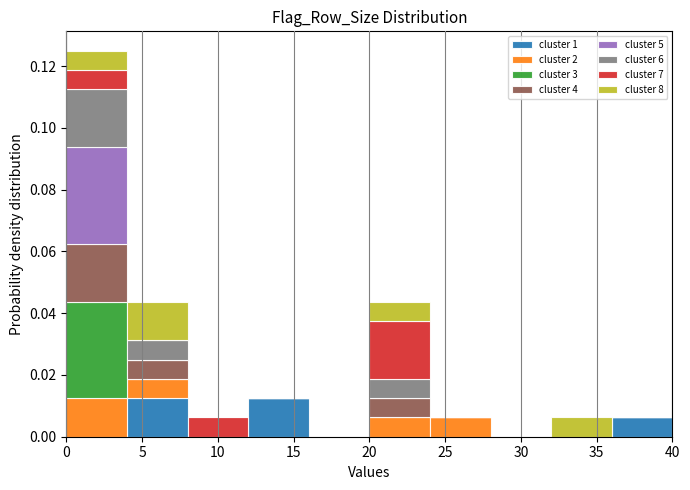

Reading left to right, list every stacked bar in this chart as the range it spans on the x-axis followed by its total height. The values are not printed on the chart, so give them approximately, as read against the axis.

0 to 4: 0.126
4 to 8: 0.044
8 to 12: 0.006
12 to 16: 0.012
16 to 20: 0
20 to 24: 0.044
24 to 28: 0.006
28 to 32: 0
32 to 36: 0.006
36 to 40: 0.006